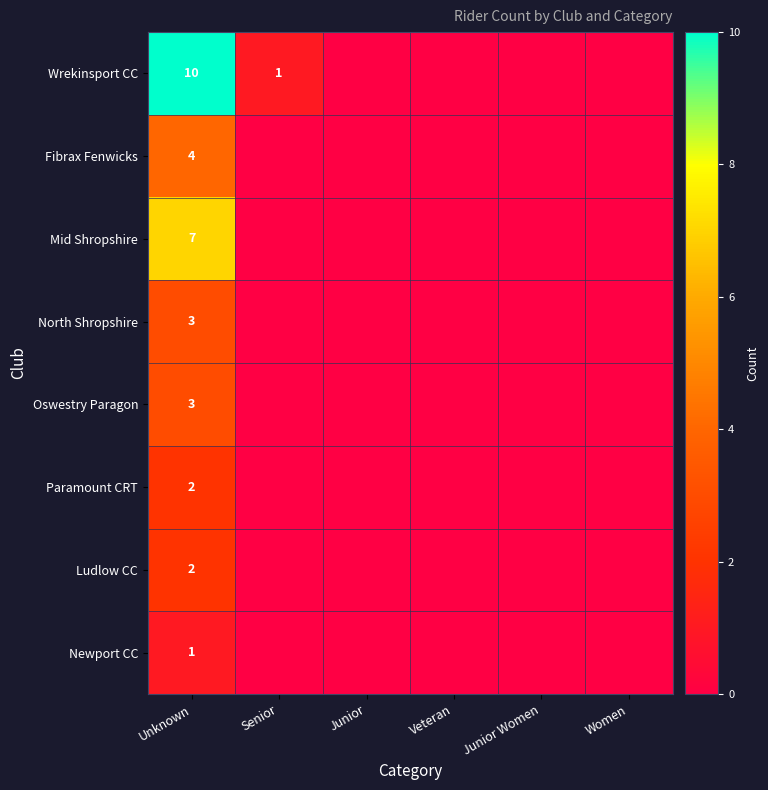

What is the difference between the maximum and minimum values in the Oswestry Paragon series?

3